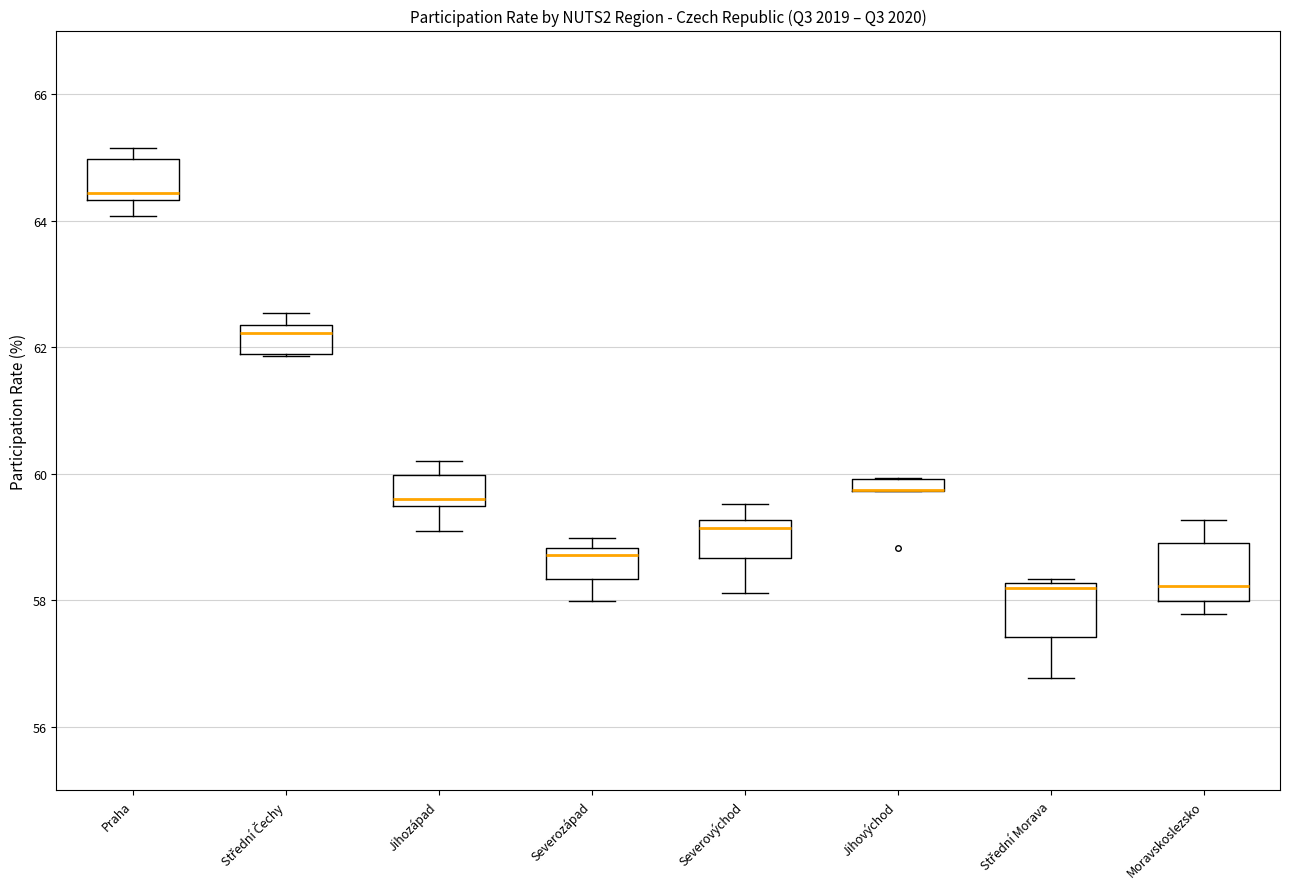

Where is the upper edge of the box for Severovýchod on the y-axis? The values are not printed on the chart, so give them approximately, as read against the axis.

59.2